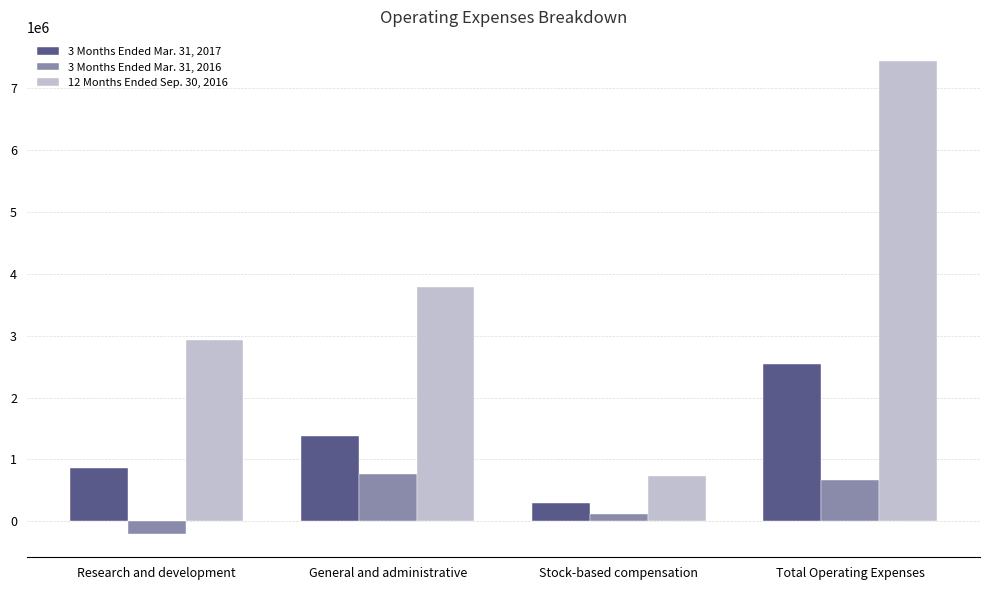

At how many categories does at least one series exceed 4819837?

1